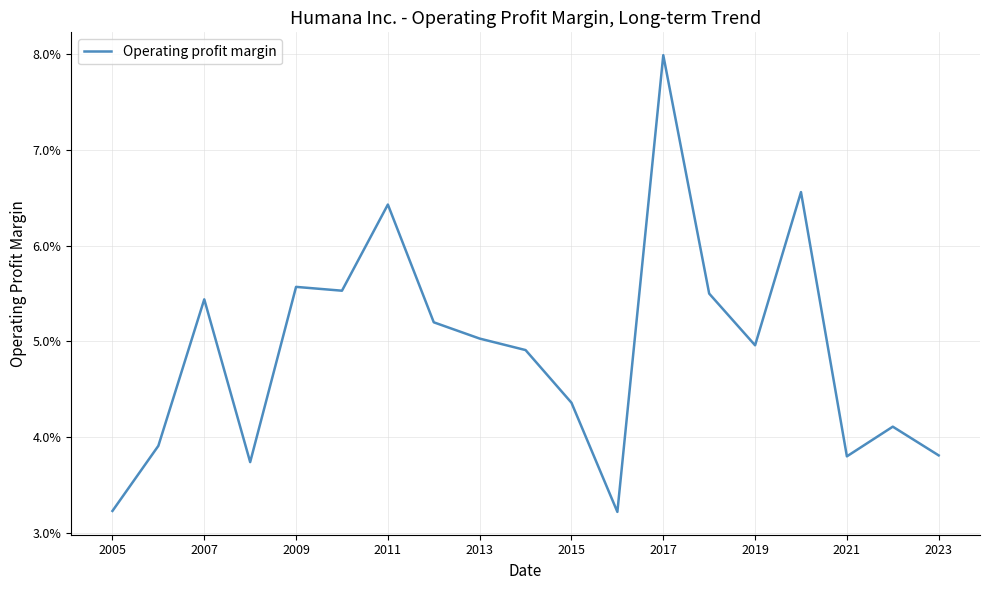

Does the chart display data point markers on the line(s)?

No